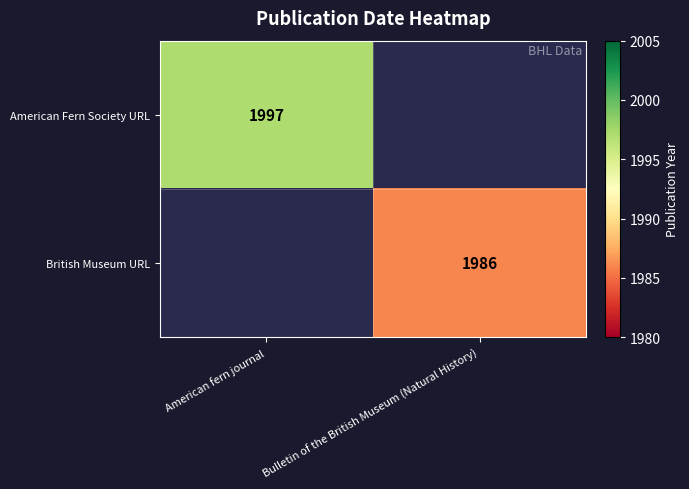

The value of British Museum URL at Bulletin of the British Museum (Natural History) is 1171. True or false?

False